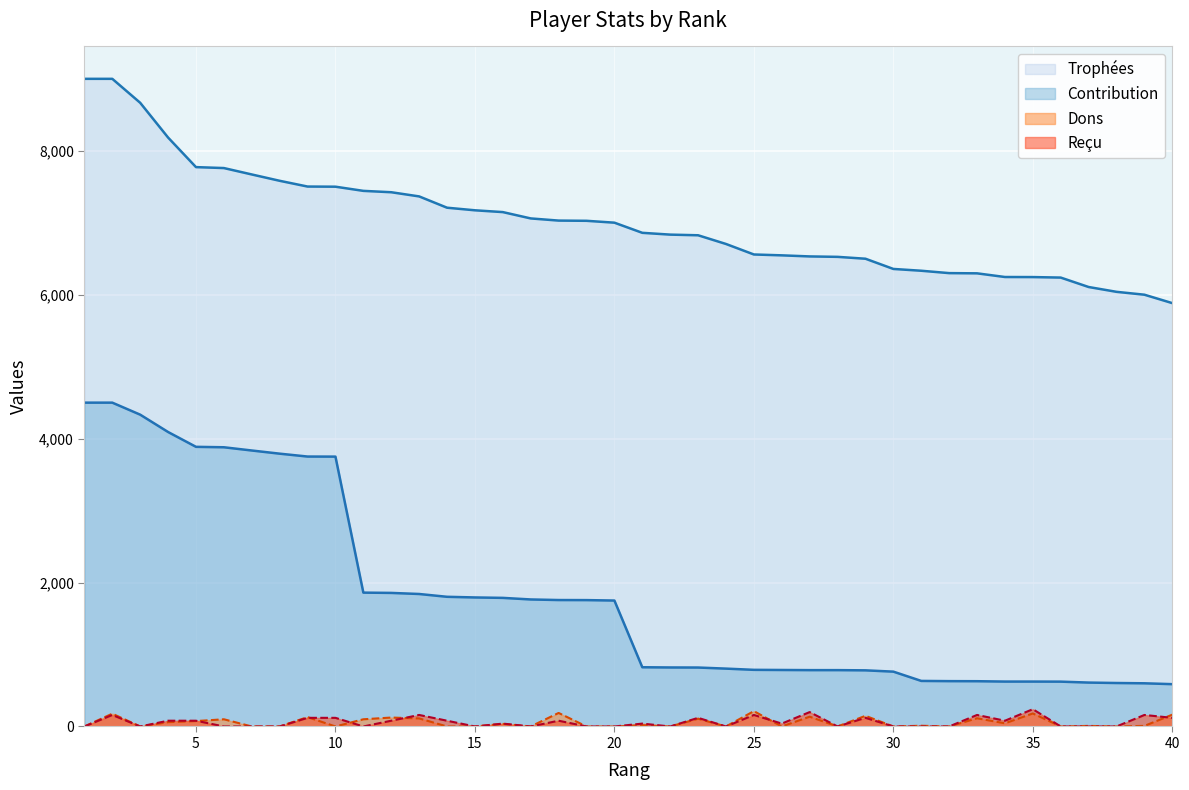

True or false: Trophées and Reçu intersect in this chart.

False